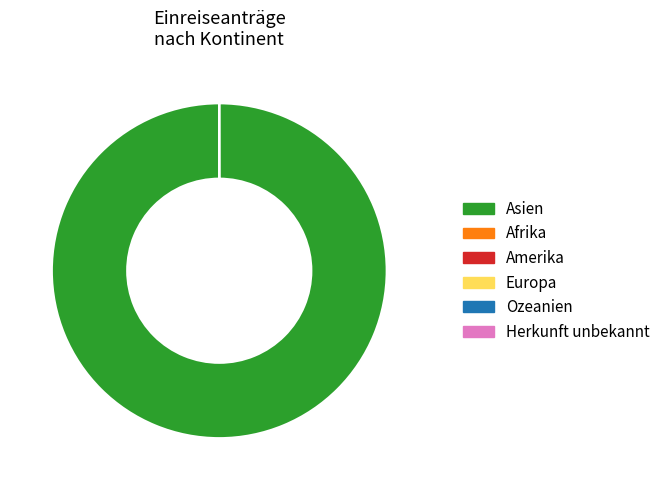

Is there a majority slice in this chart?

Yes